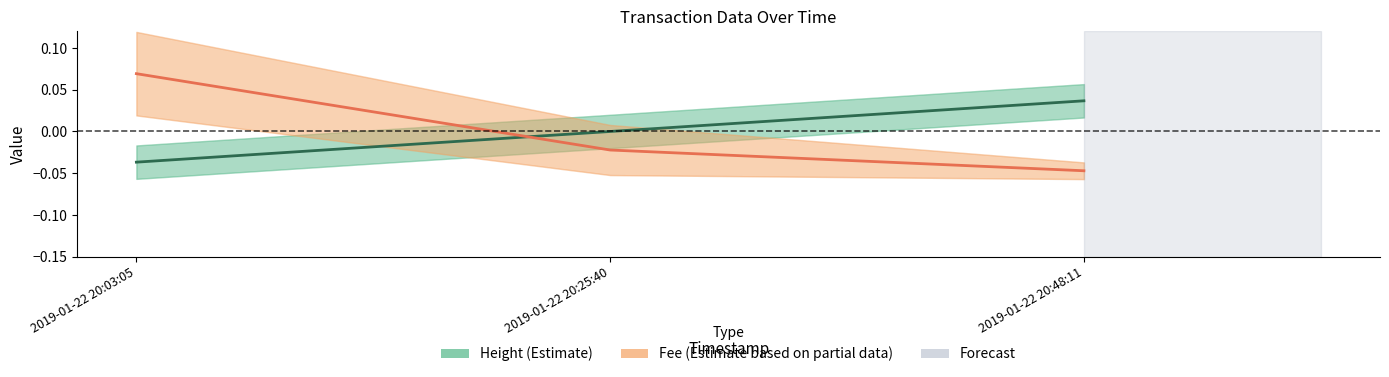

Is the value of Fee (Estimate based on partial data) at 2019-01-22 20:48:11 greater than the value of Height (Estimate) at 2019-01-22 20:03:05?

No